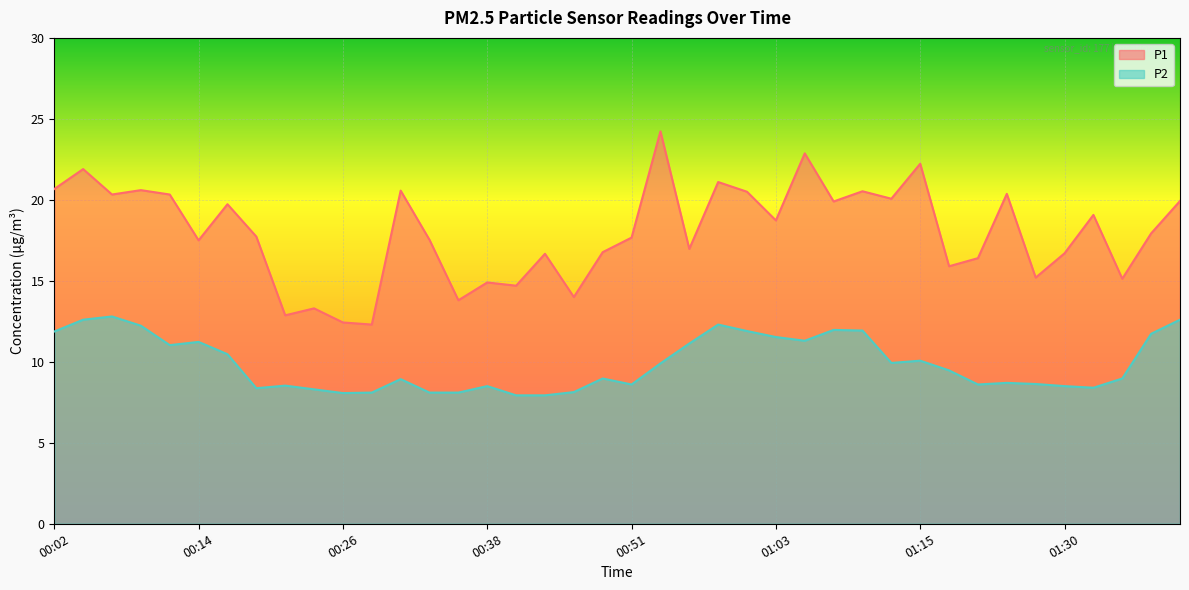

At which label is P1 closest to 18?

01:38